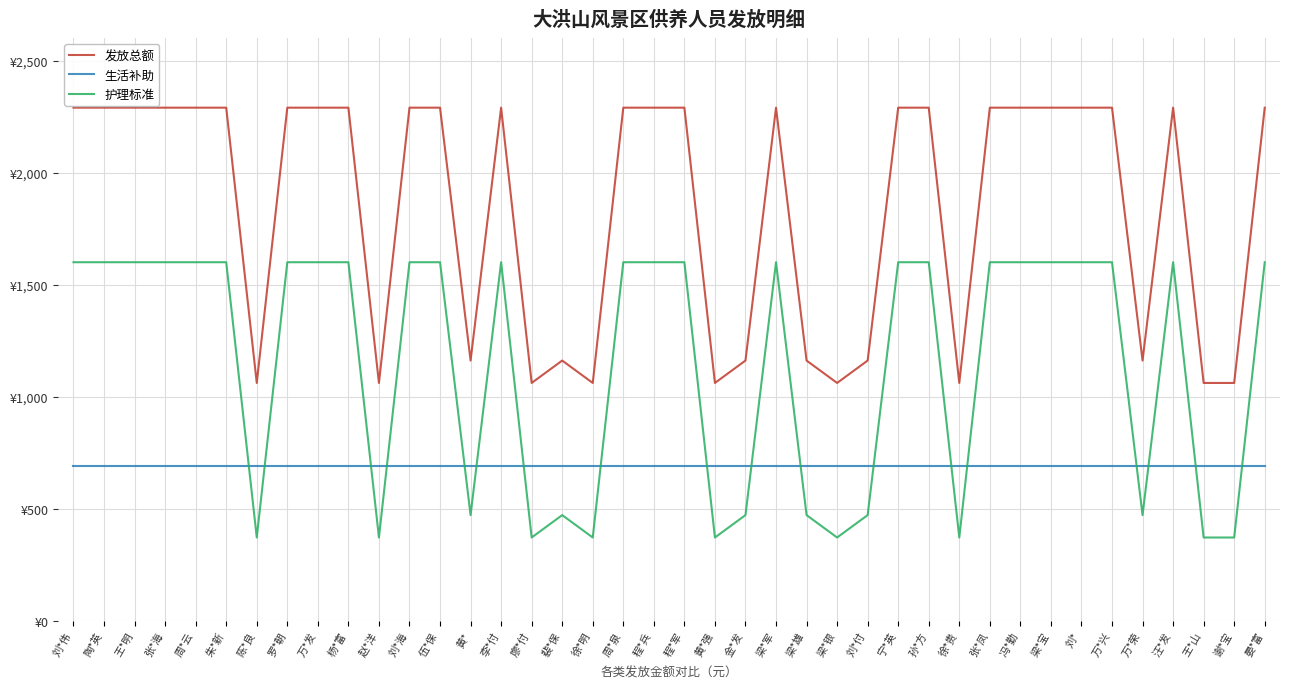

Reading left to right, transcribe all the data shown in this chart.

发放总额: 2290	2290	2290	2290	2290	2290	1061	2290	2290	2290	1061	2290	2290	1161	2290	1061	1161	1061	2290	2290	2290	1061	1161	2290	1161	1061	1161	2290	2290	1061	2290	2290	2290	2290	2290	1161	2290	1061	1061	2290
生活补助: 690	690	690	690	690	690	690	690	690	690	690	690	690	690	690	690	690	690	690	690	690	690	690	690	690	690	690	690	690	690	690	690	690	690	690	690	690	690	690	690
护理标准: 1600	1600	1600	1600	1600	1600	371	1600	1600	1600	371	1600	1600	471	1600	371	471	371	1600	1600	1600	371	471	1600	471	371	471	1600	1600	371	1600	1600	1600	1600	1600	471	1600	371	371	1600